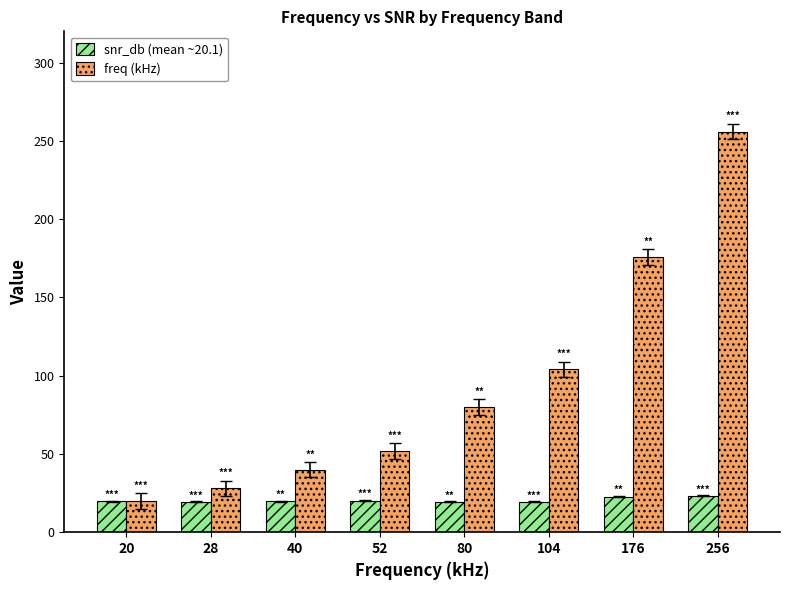

What is the value of the snr_db (mean ~20.1) bar at the 1st from the left?

19.7